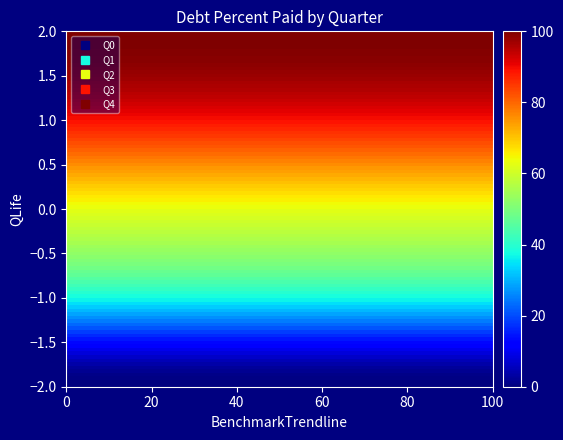

What is the maximum value shown in the chart?

100.0